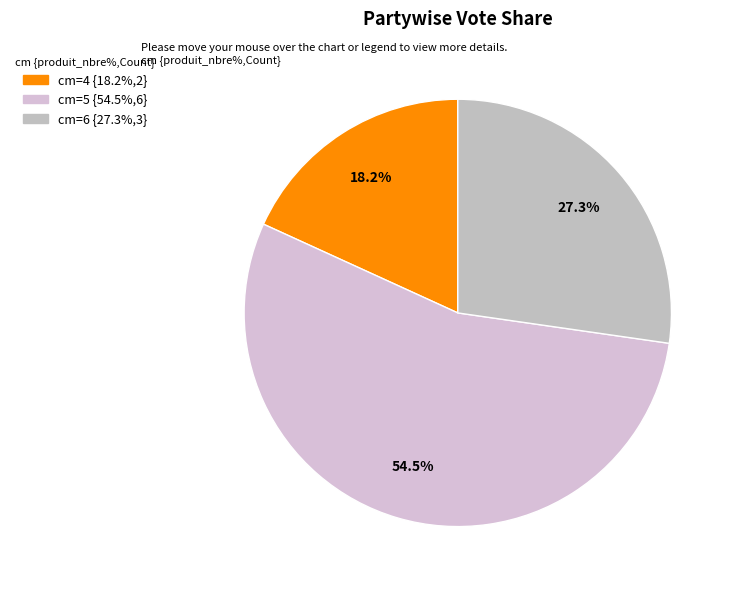

What is the largest slice in the pie chart?

5